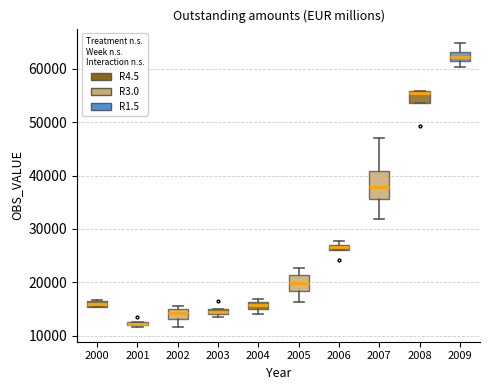

Where is the lower edge of the box at x = 2002 on the y-axis? The values are not printed on the chart, so give them approximately, as read against the axis.

13000